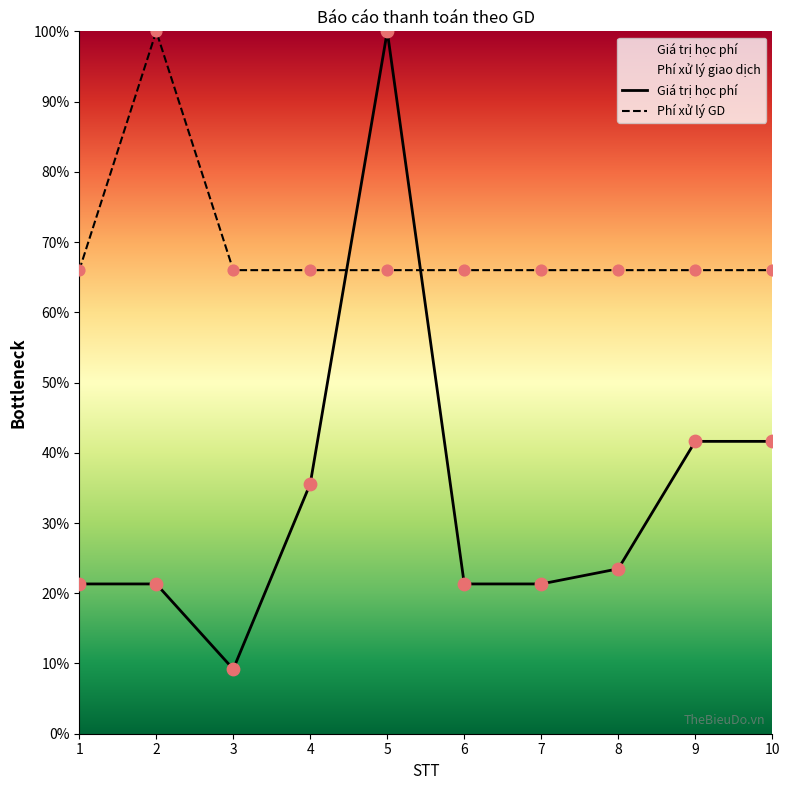

What is the total value across all series at 5?

166.0